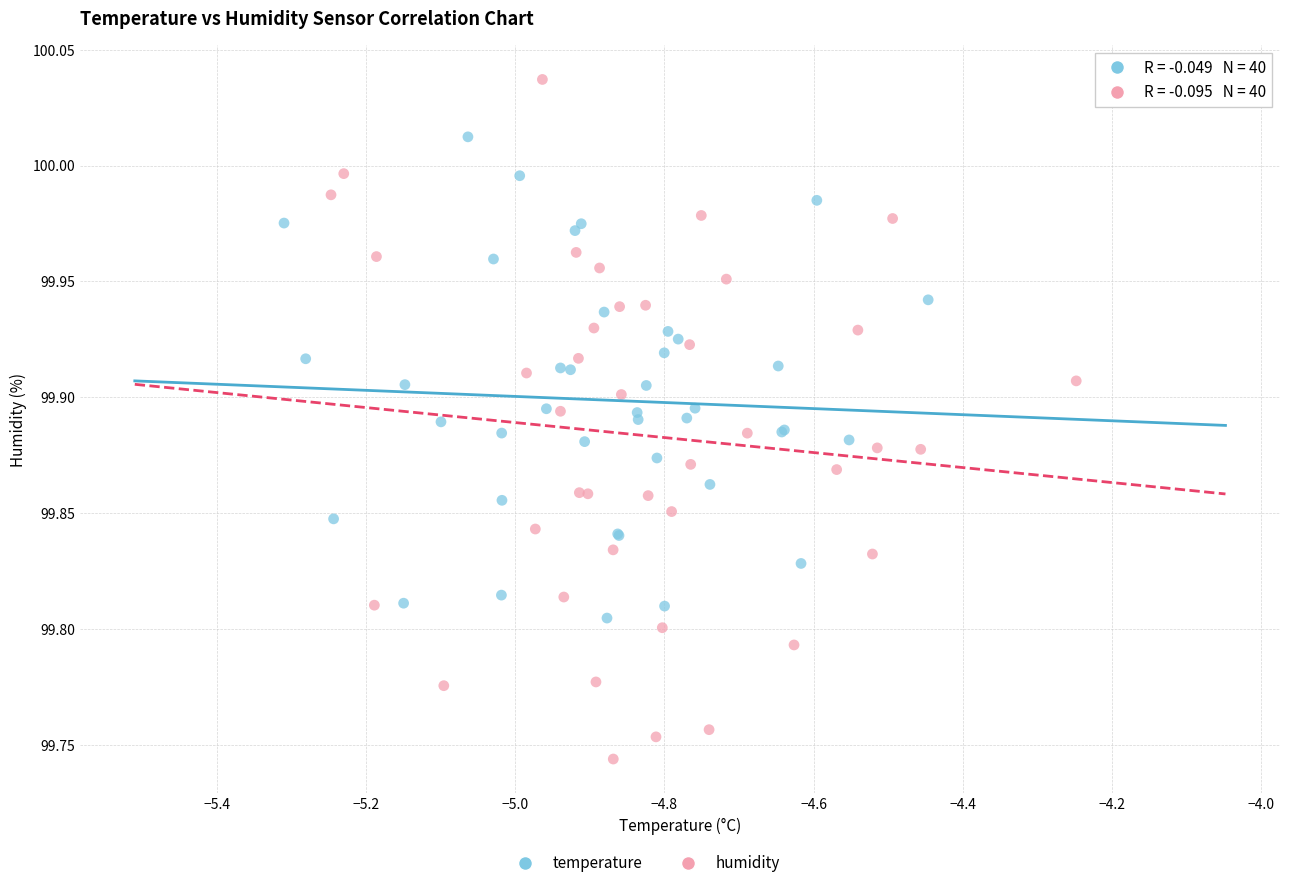

Which series reaches the maximum Y coordinate?

humidity